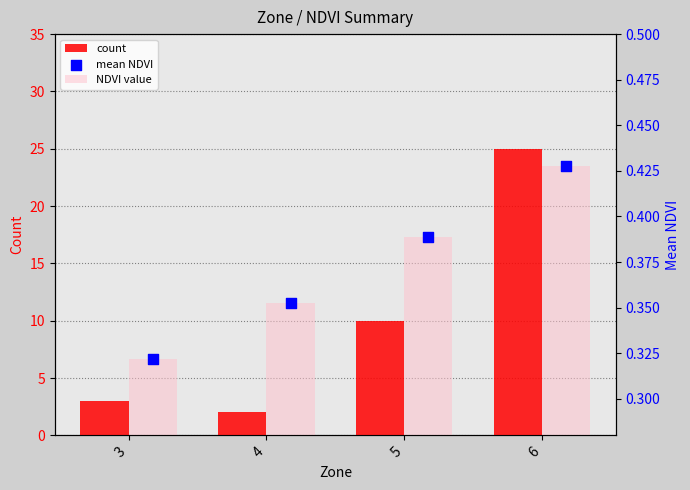

Which series contains the highest Y value?

count